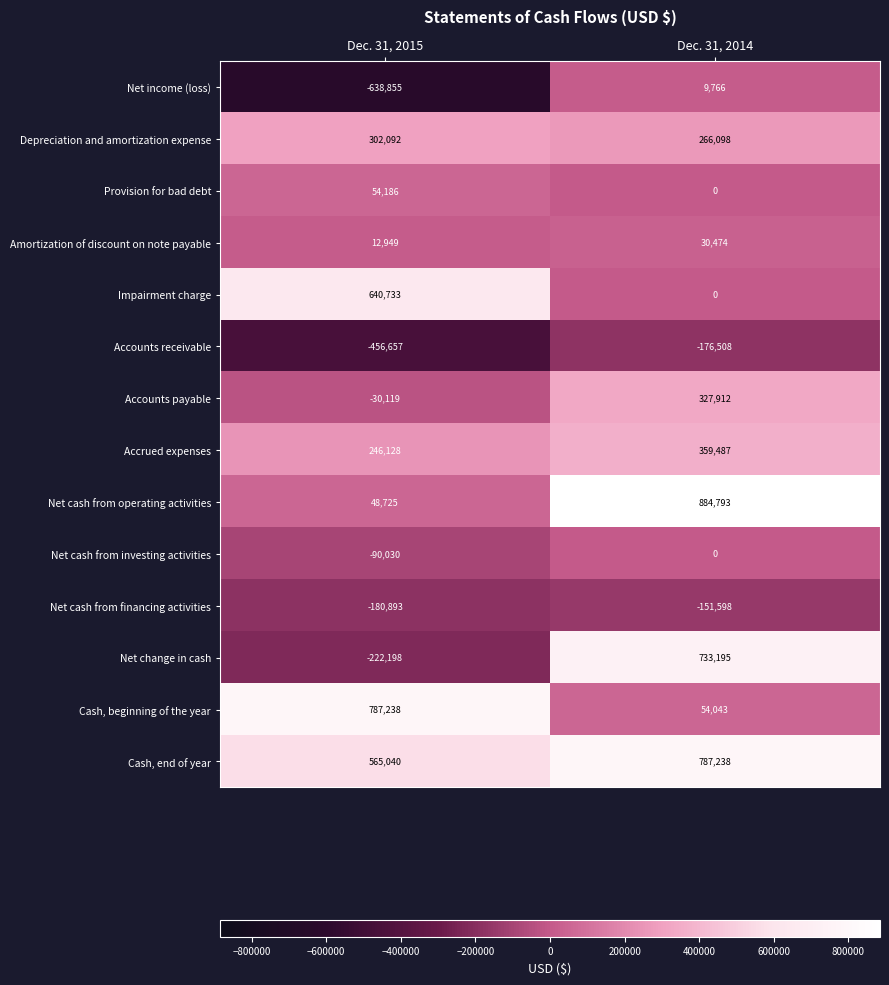

List the labels in order of Impairment charge value, smallest first.

Dec. 31, 2014, Dec. 31, 2015